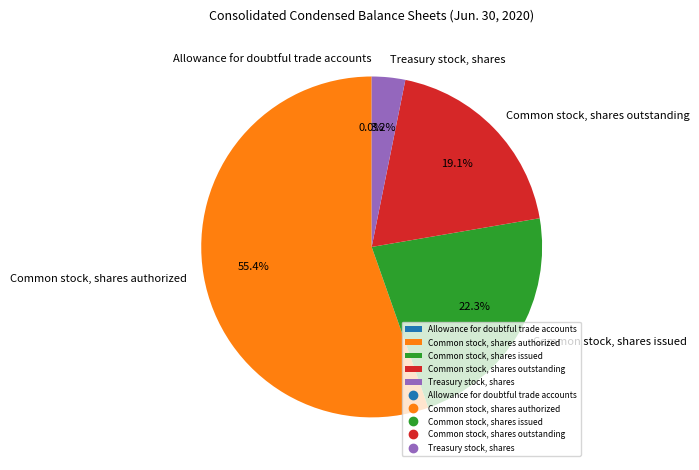

Does any single category account for the majority?

Yes